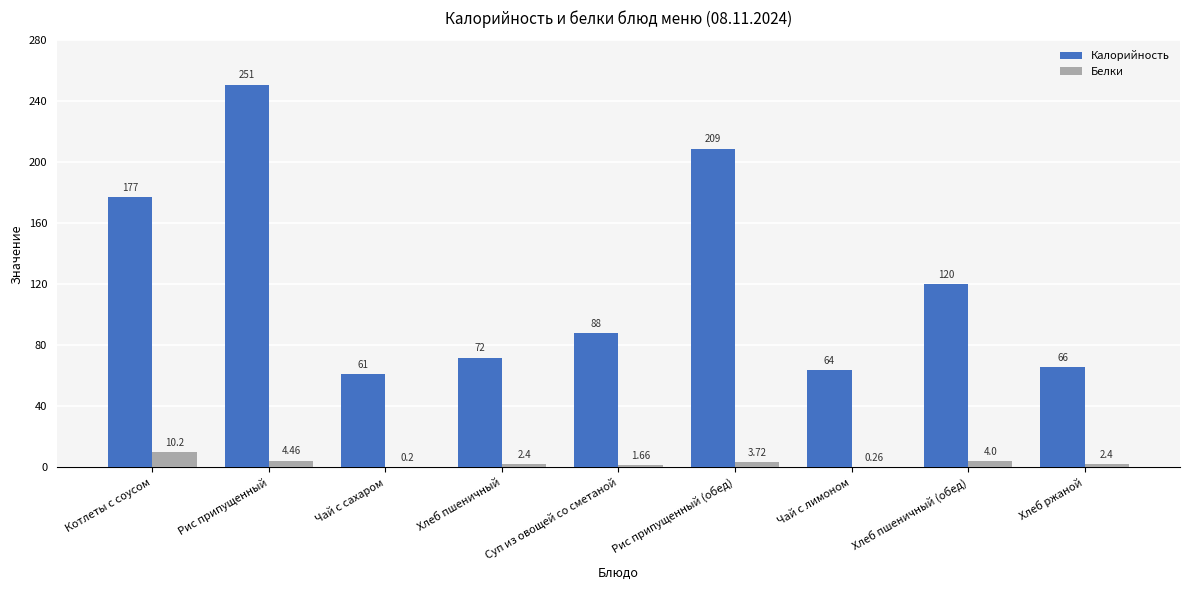

How many groups of bars are there?

9